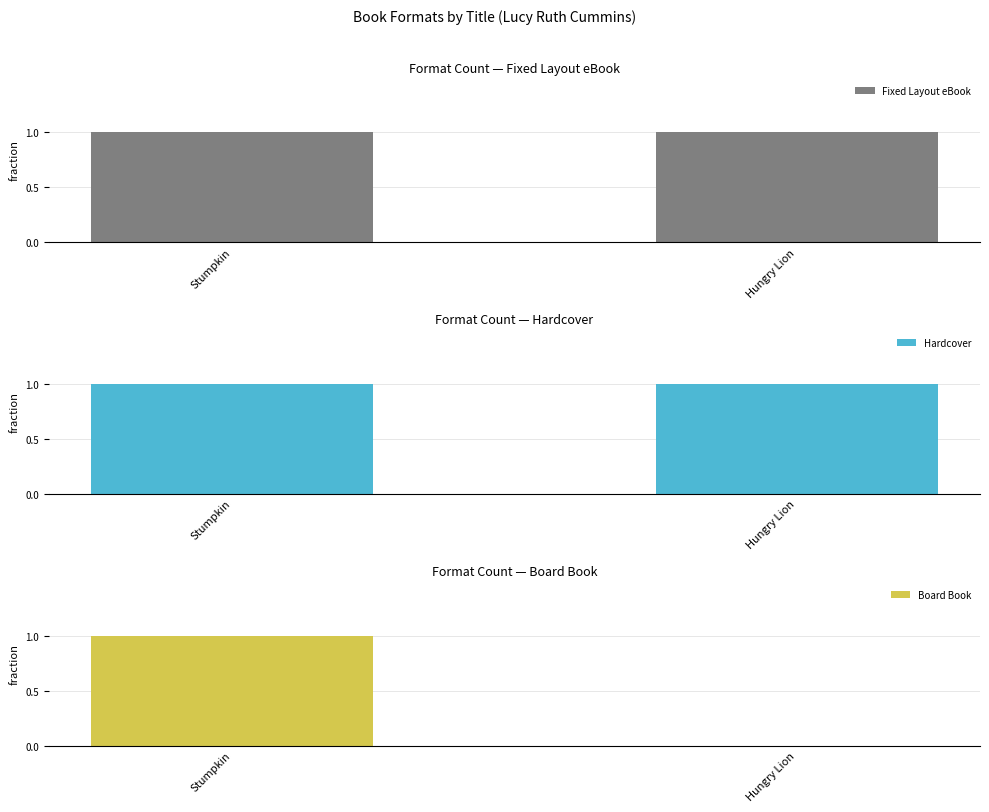

Where is Board Book nearest to the value 0?

Hungry Lion